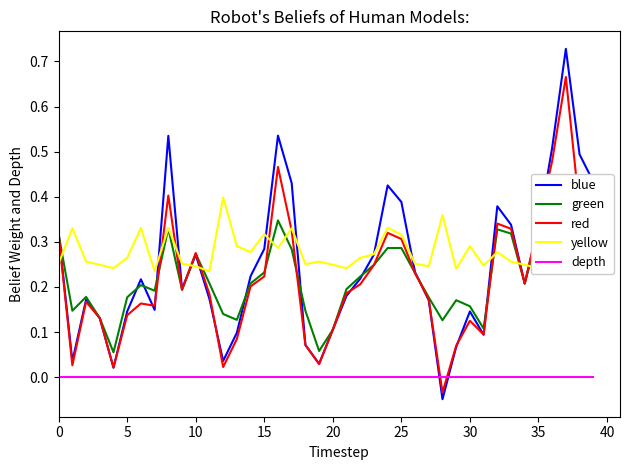

True or false: depth and blue intersect in this chart.

True